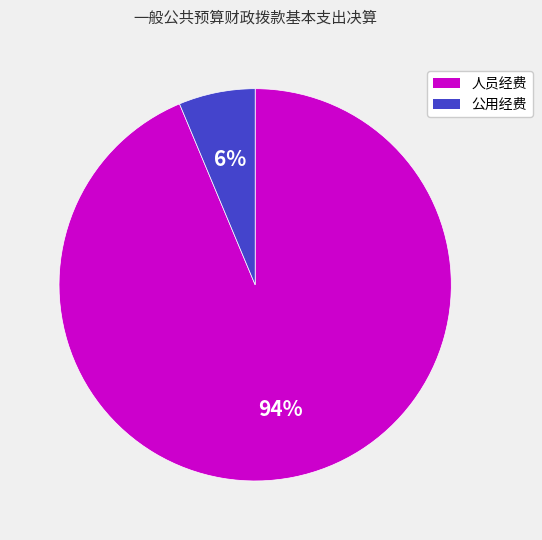

Is it true that 人员经费 is 94% of the pie?

True